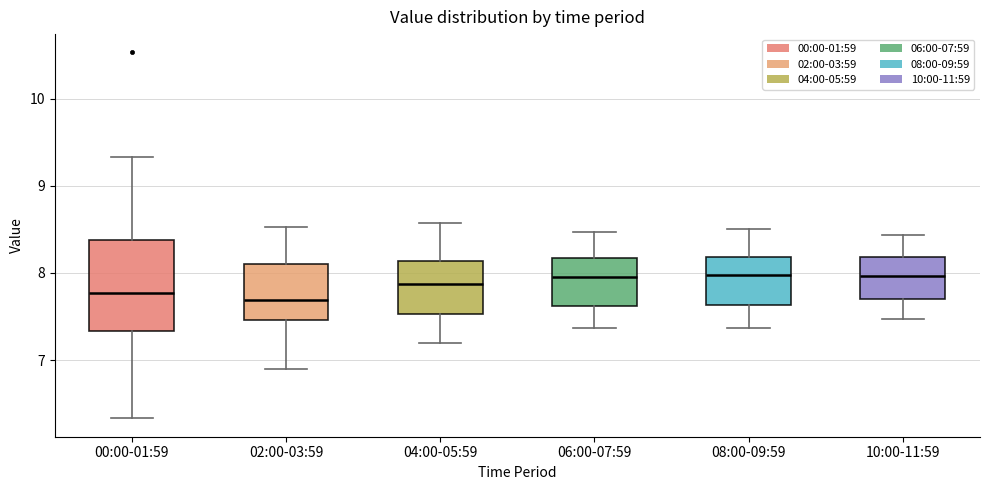

Reading left to right, transcribe this box plot: for each box, give where its median line is, the range the box spans, and where its two whiskers end, as read against the y-axis. The values are not printed on the chart, so give them approximately, as read against the axis.

00:00-01:59: median 7.8, box 7.3 to 8.4, whiskers 6.3 to 9.3
02:00-03:59: median 7.7, box 7.5 to 8.1, whiskers 6.9 to 8.5
04:00-05:59: median 7.9, box 7.5 to 8.1, whiskers 7.2 to 8.6
06:00-07:59: median 8.0, box 7.6 to 8.2, whiskers 7.4 to 8.5
08:00-09:59: median 8.0, box 7.6 to 8.2, whiskers 7.4 to 8.5
10:00-11:59: median 8.0, box 7.7 to 8.2, whiskers 7.5 to 8.4